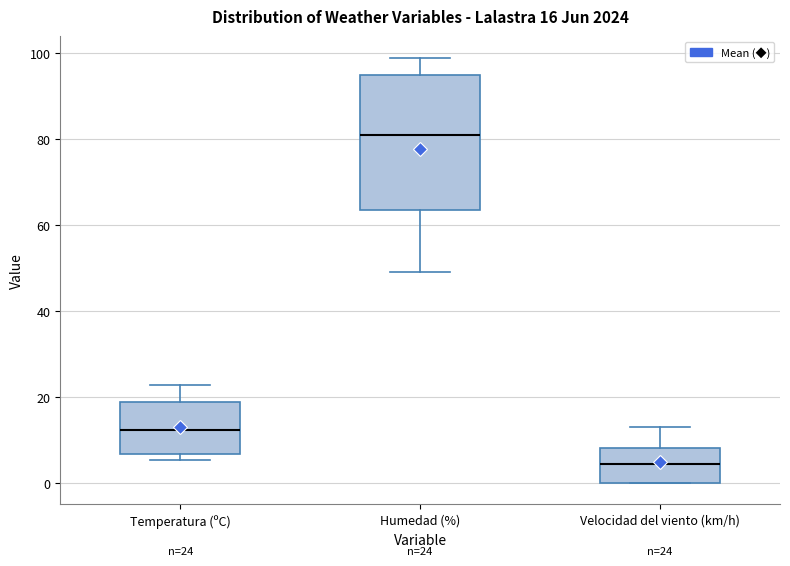

Which box's median line is the lowest?

Velocidad del viento (km/h)